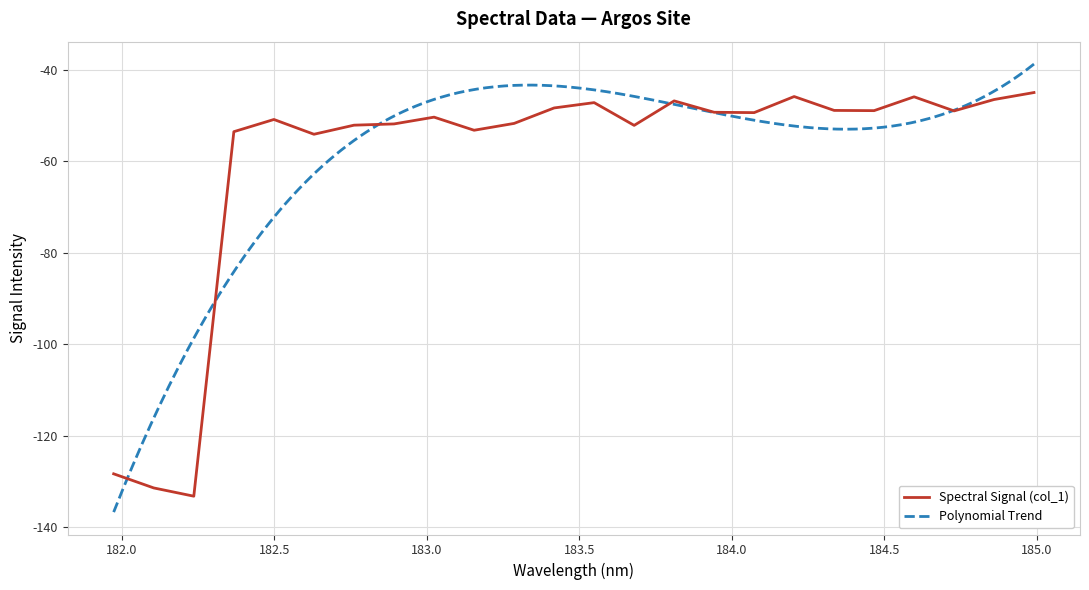

Reading left to right, transcribe all the data shown in this chart.

181.9732053322=-128.4	182.1045947288=-131.5	182.2359681898=-133.3	182.3673257152=-53.5	182.498667305=-50.9	182.6299929592=-54.1	182.7613026778=-52.1	182.8925964608=-51.8	183.0238743082=-50.3	183.15513622=-53.2	183.2863821962=-51.7	183.4176122368=-48.3	183.5488263418=-47.2	183.6800245112=-52.1	183.811206745=-46.8	183.9423730432=-49.3	184.0735234058=-49.4	184.2046578328=-45.8	184.3357763242=-48.9	184.46687888=-48.9	184.5979655002=-45.9	184.7290361848=-49.0	184.8600909338=-46.5	184.9911297472=-45.0